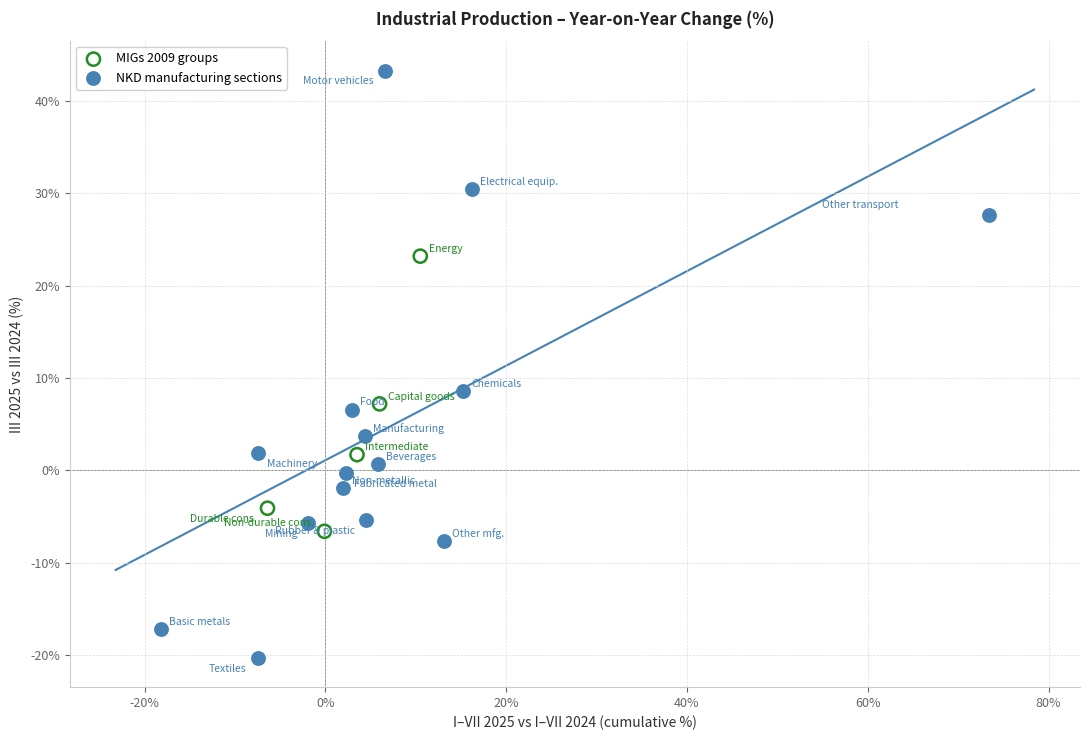

Which series has the largest Y range (max minus min)?

NKD manufacturing sections